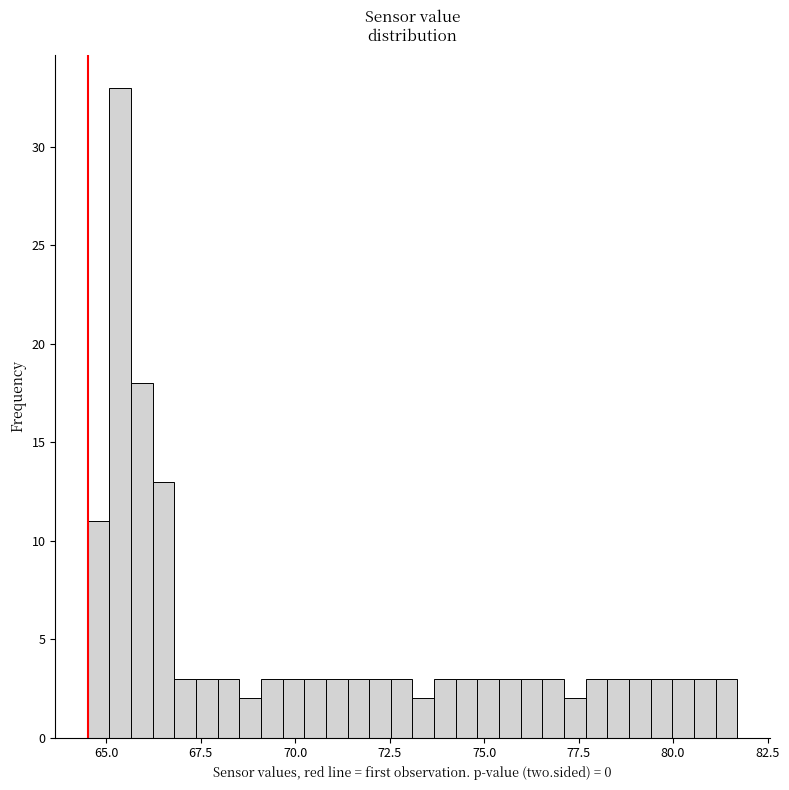

Read against the x-axis, roughly where is the centre of the tallest bar?

65.5